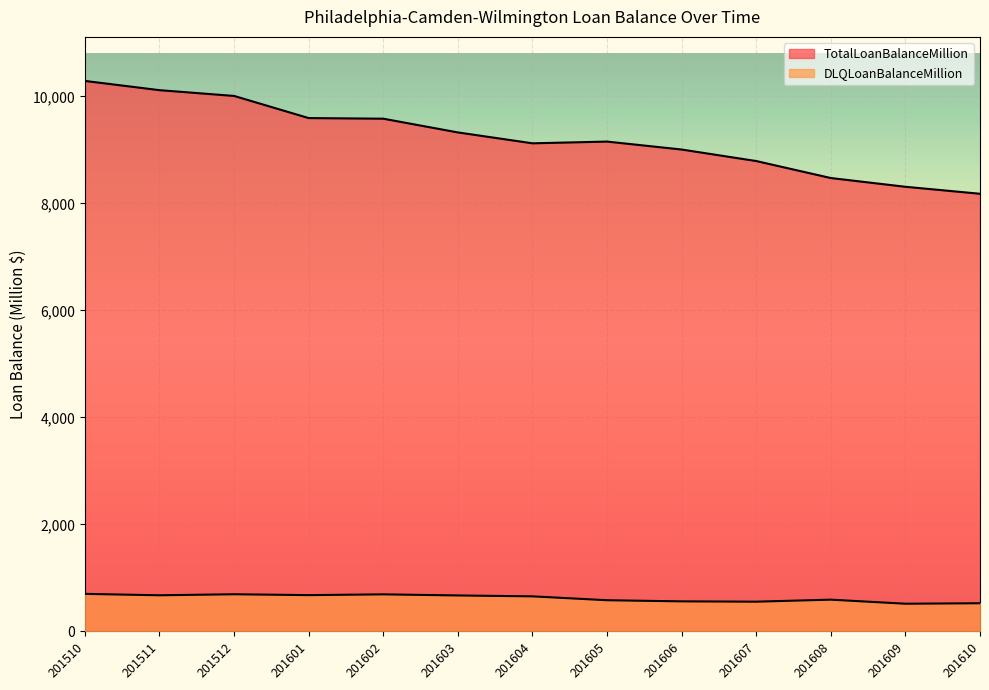

What is the value of the TotalLoanBalanceMillion point at the 2nd from the left?

10114.6